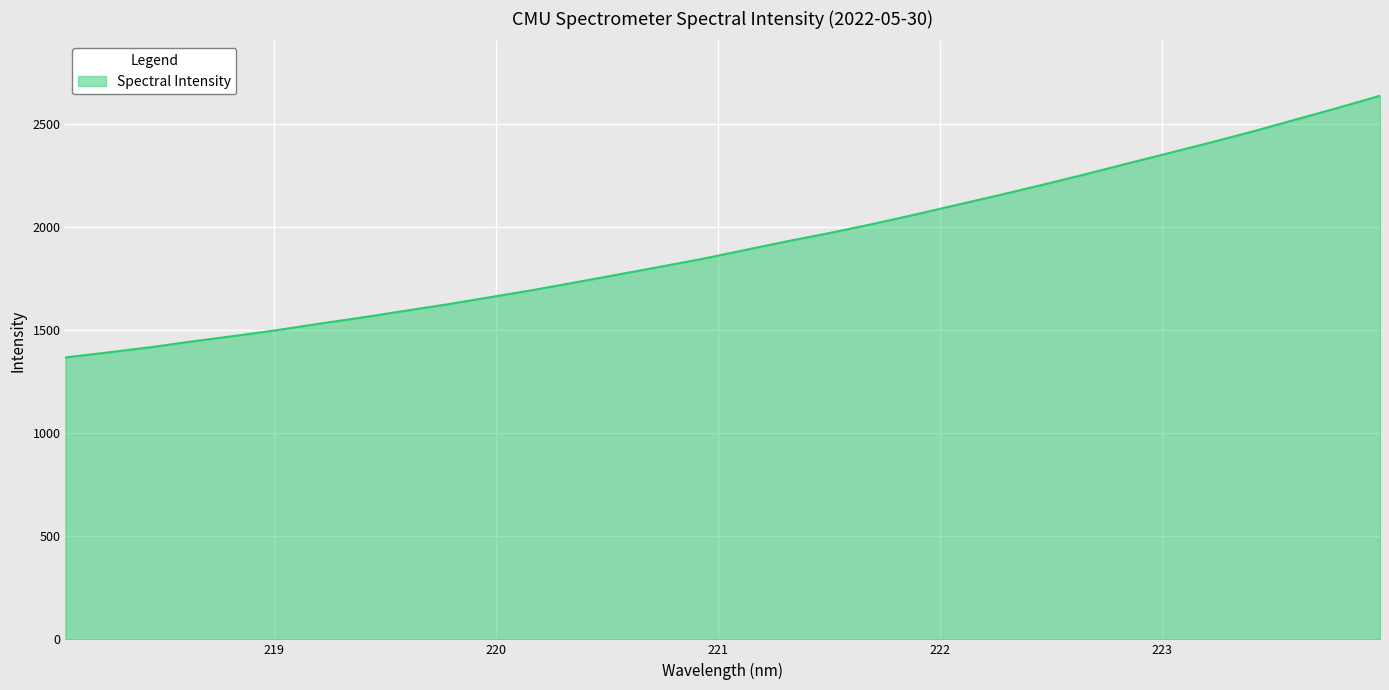

What is the minimum value shown in the chart?

1366.9